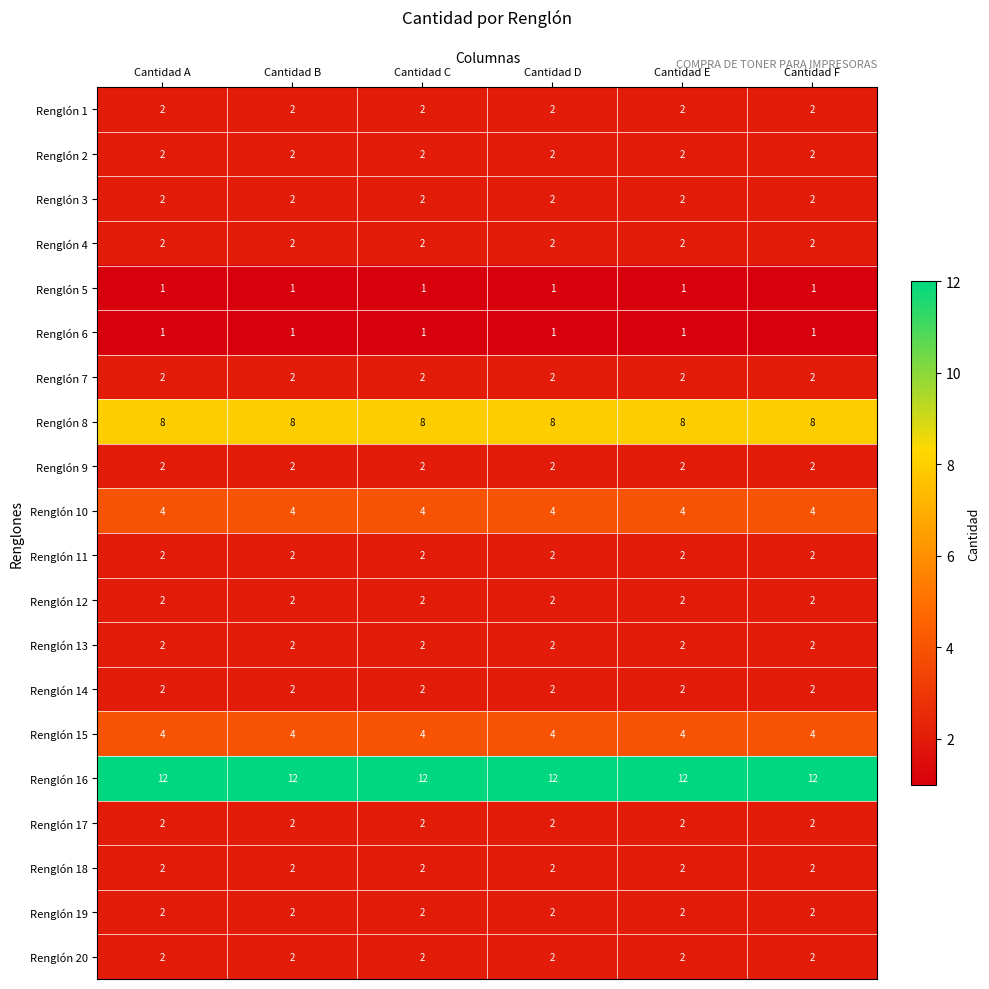

Read the Renglón 8 value at Cantidad D.

8